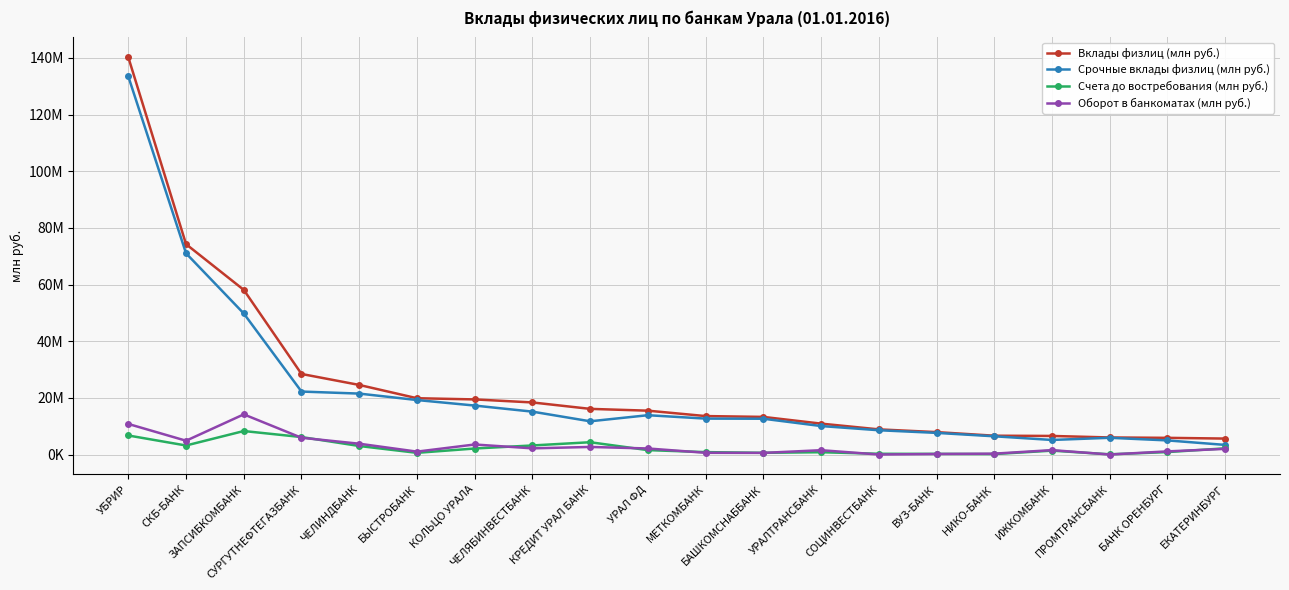

Which category has the highest value across all series?

УБРИР